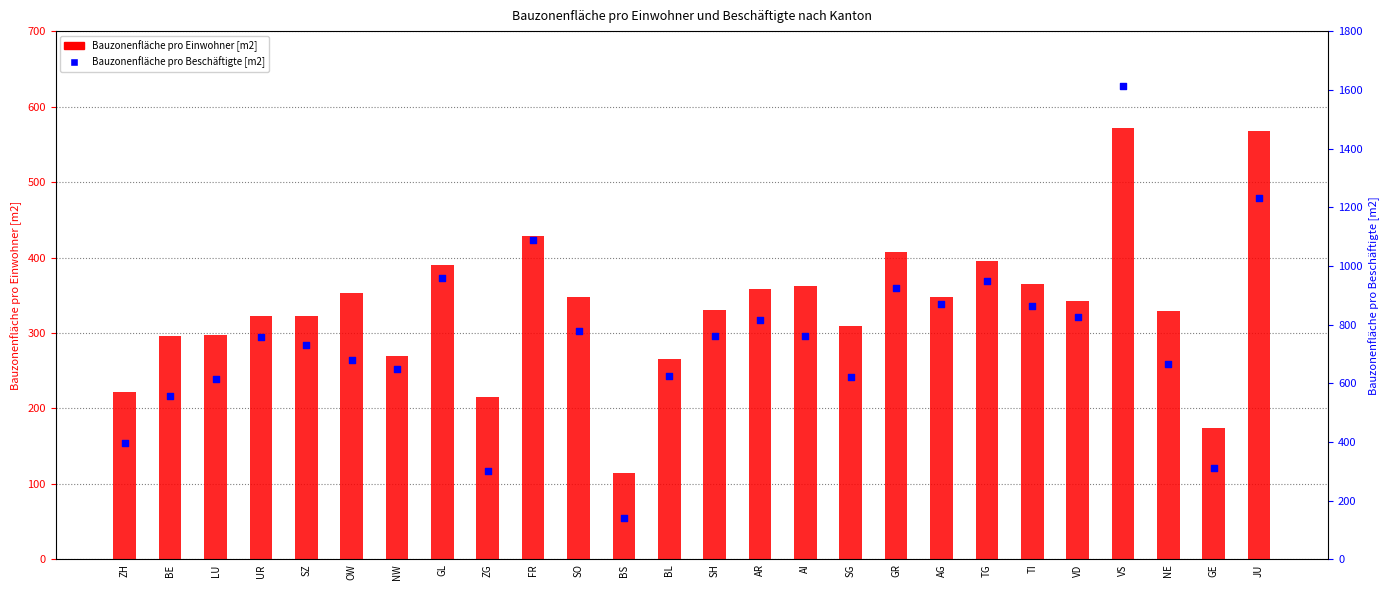

Which series has the largest total across all categories?

Bauzonenfläche pro Beschäftigte [m2]